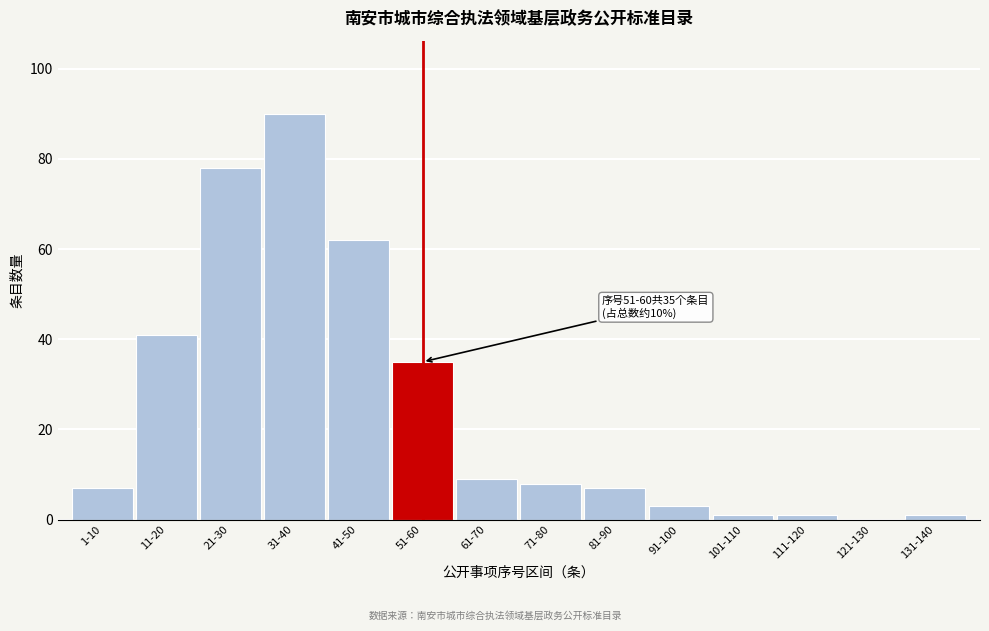

Reading left to right, list all the values displayed in this chart.

1-10=7	11-20=41	21-30=78	31-40=90	41-50=62	51-60=35	61-70=9	71-80=8	81-90=7	91-100=3	101-110=1	111-120=1	121-130=0	131-140=1